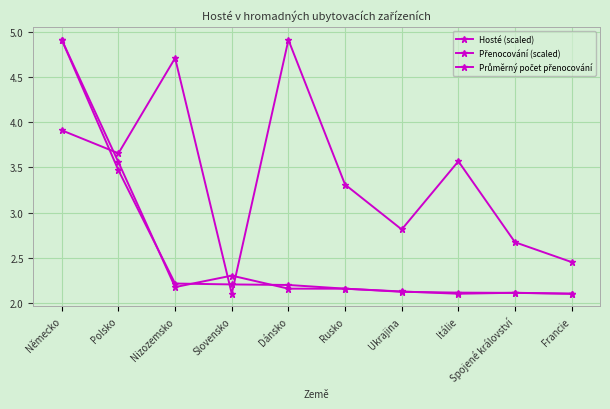

How many lines are shown in the chart?

3